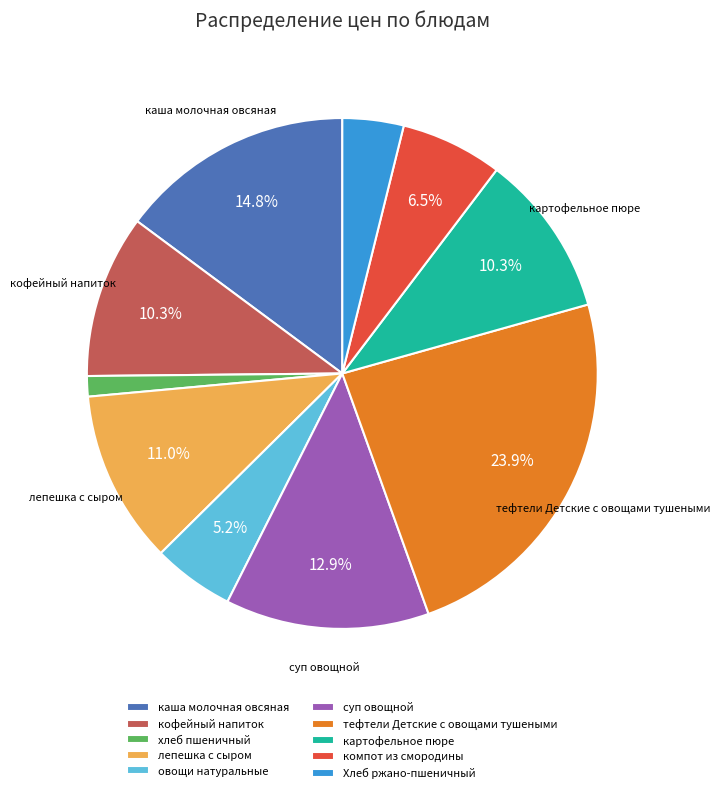

What is the total percentage of суп овощной and лепешка с сыром?

23.9%